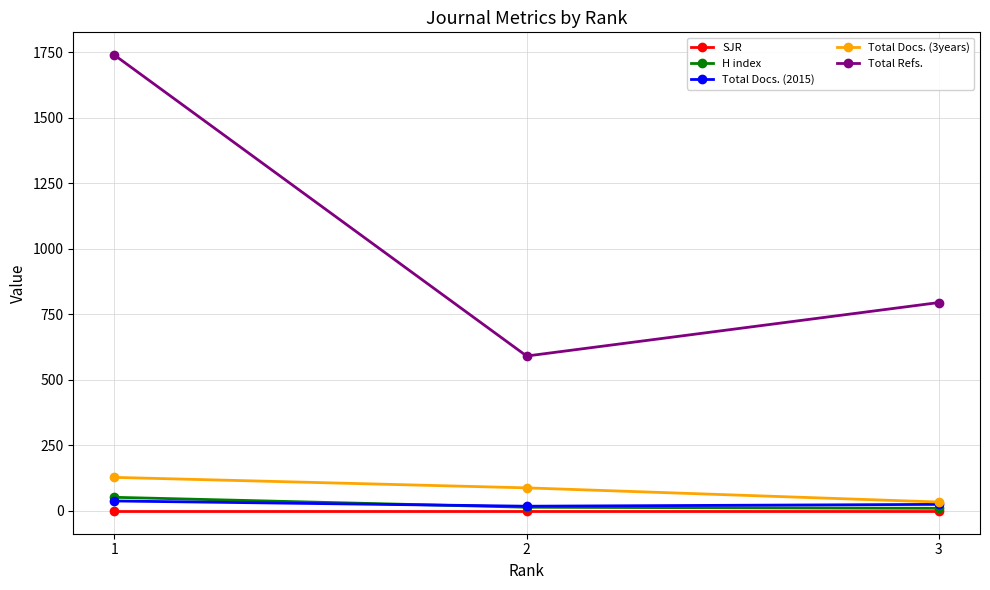

The value of Total Refs. at 1 is 579. True or false?

False